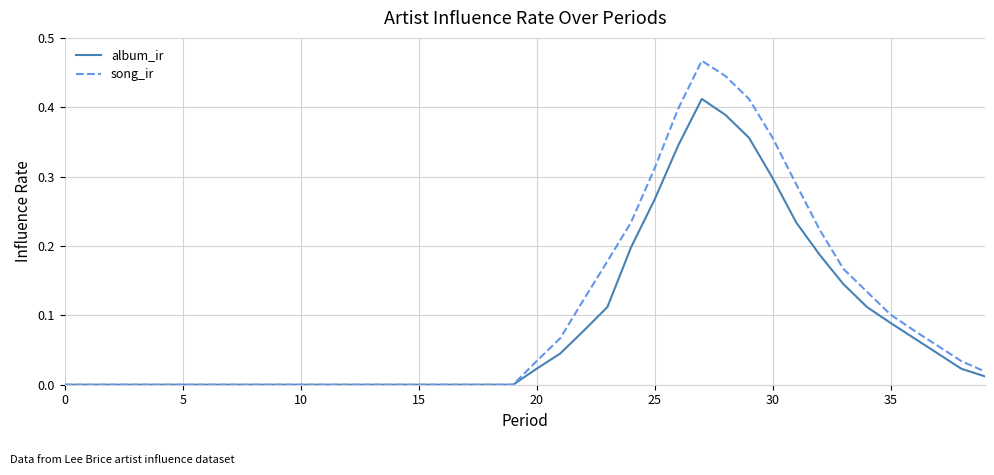

Rank the series by their maximum value, from lowest to highest.

album_ir, song_ir